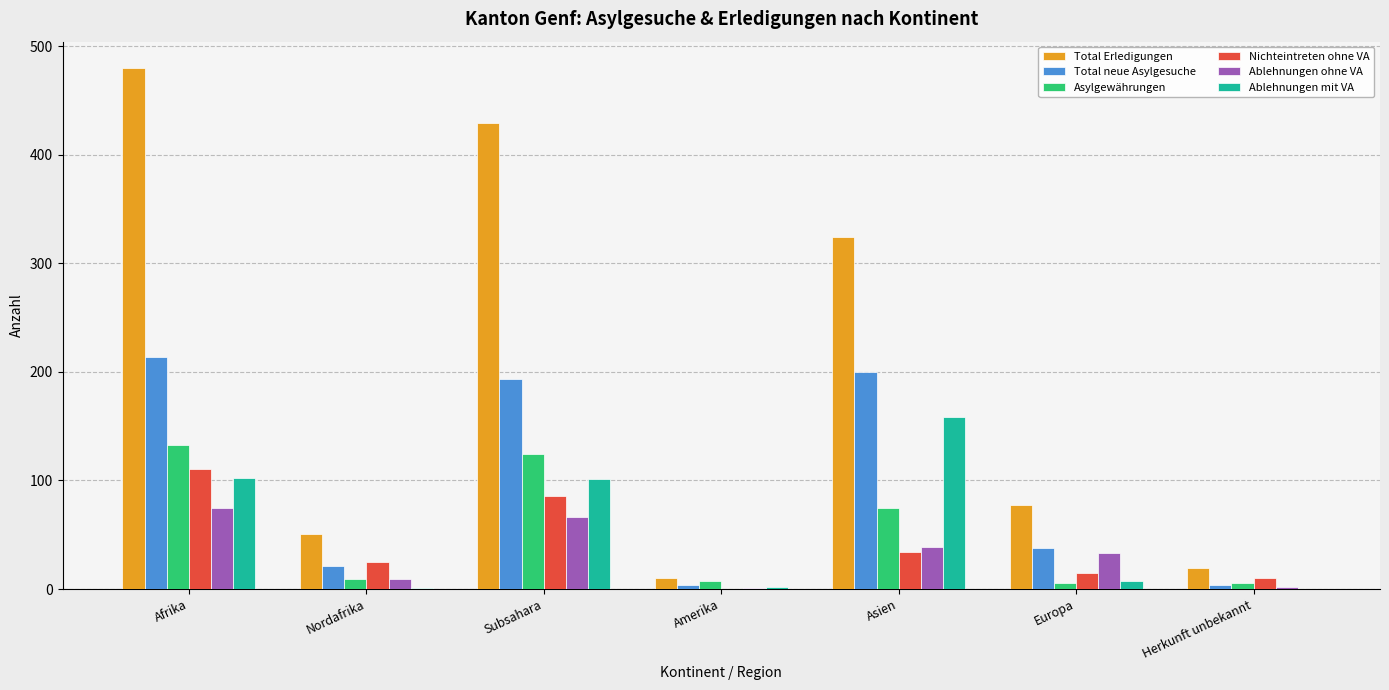

Between Subsahara and Herkunft unbekannt, which series saw the biggest shift?

Total Erledigungen